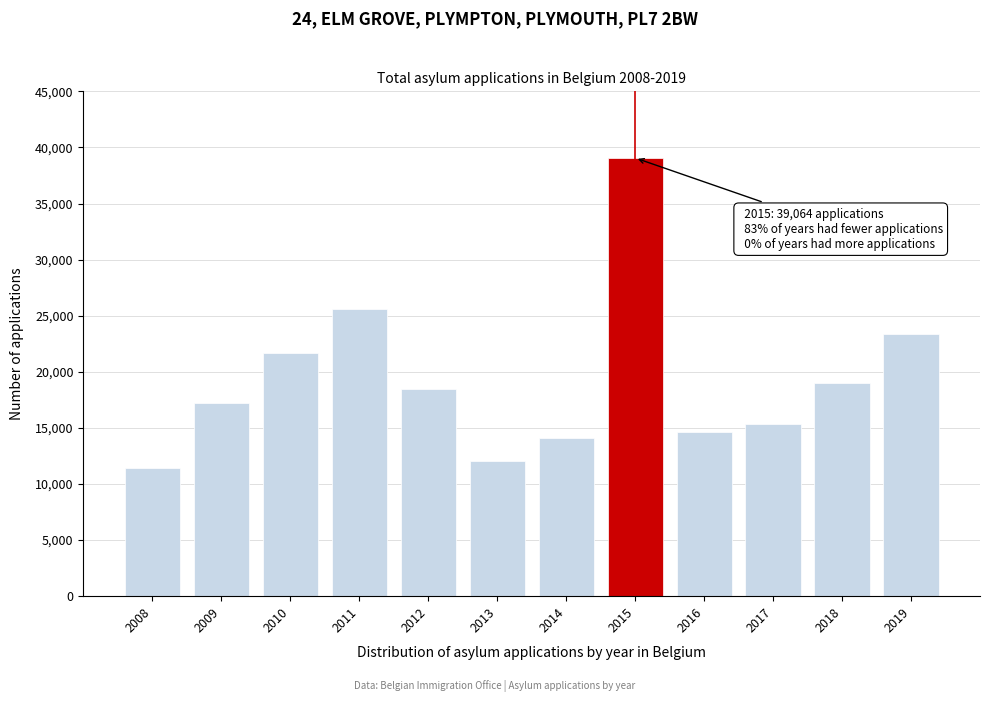

Reading right to left, list all the values displayed in this chart.

23379	19038	15373	14670	39064	14131	12061	18452	25583	21675	17206	11392